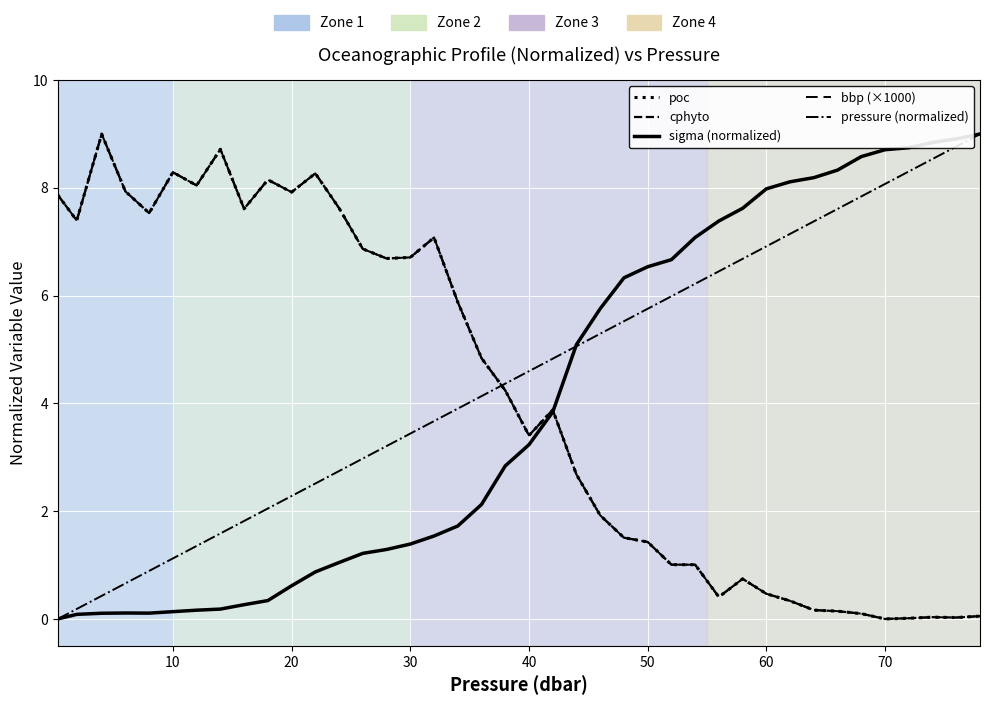

Does the chart have visible grid lines?

Yes